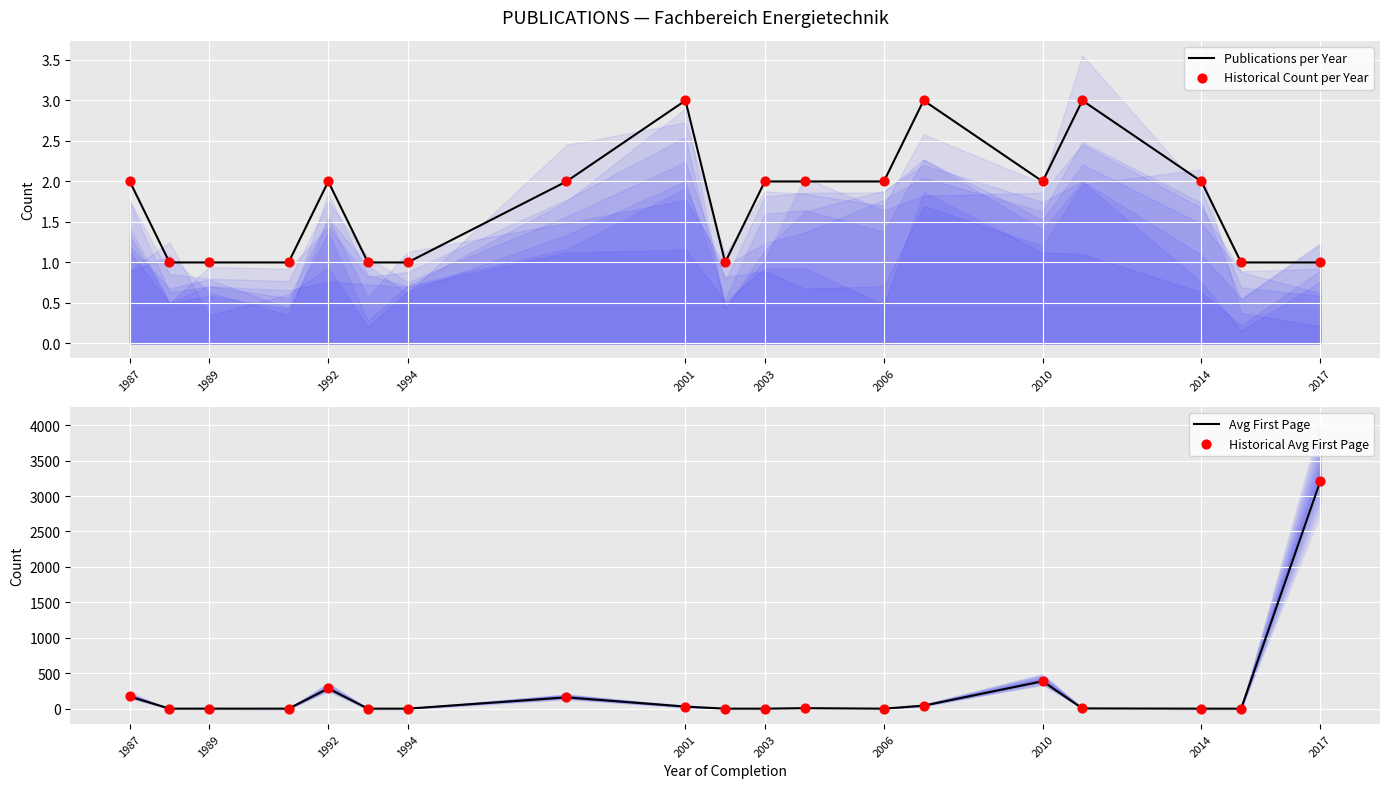

Which series contains the highest Y value?

Avg First Page